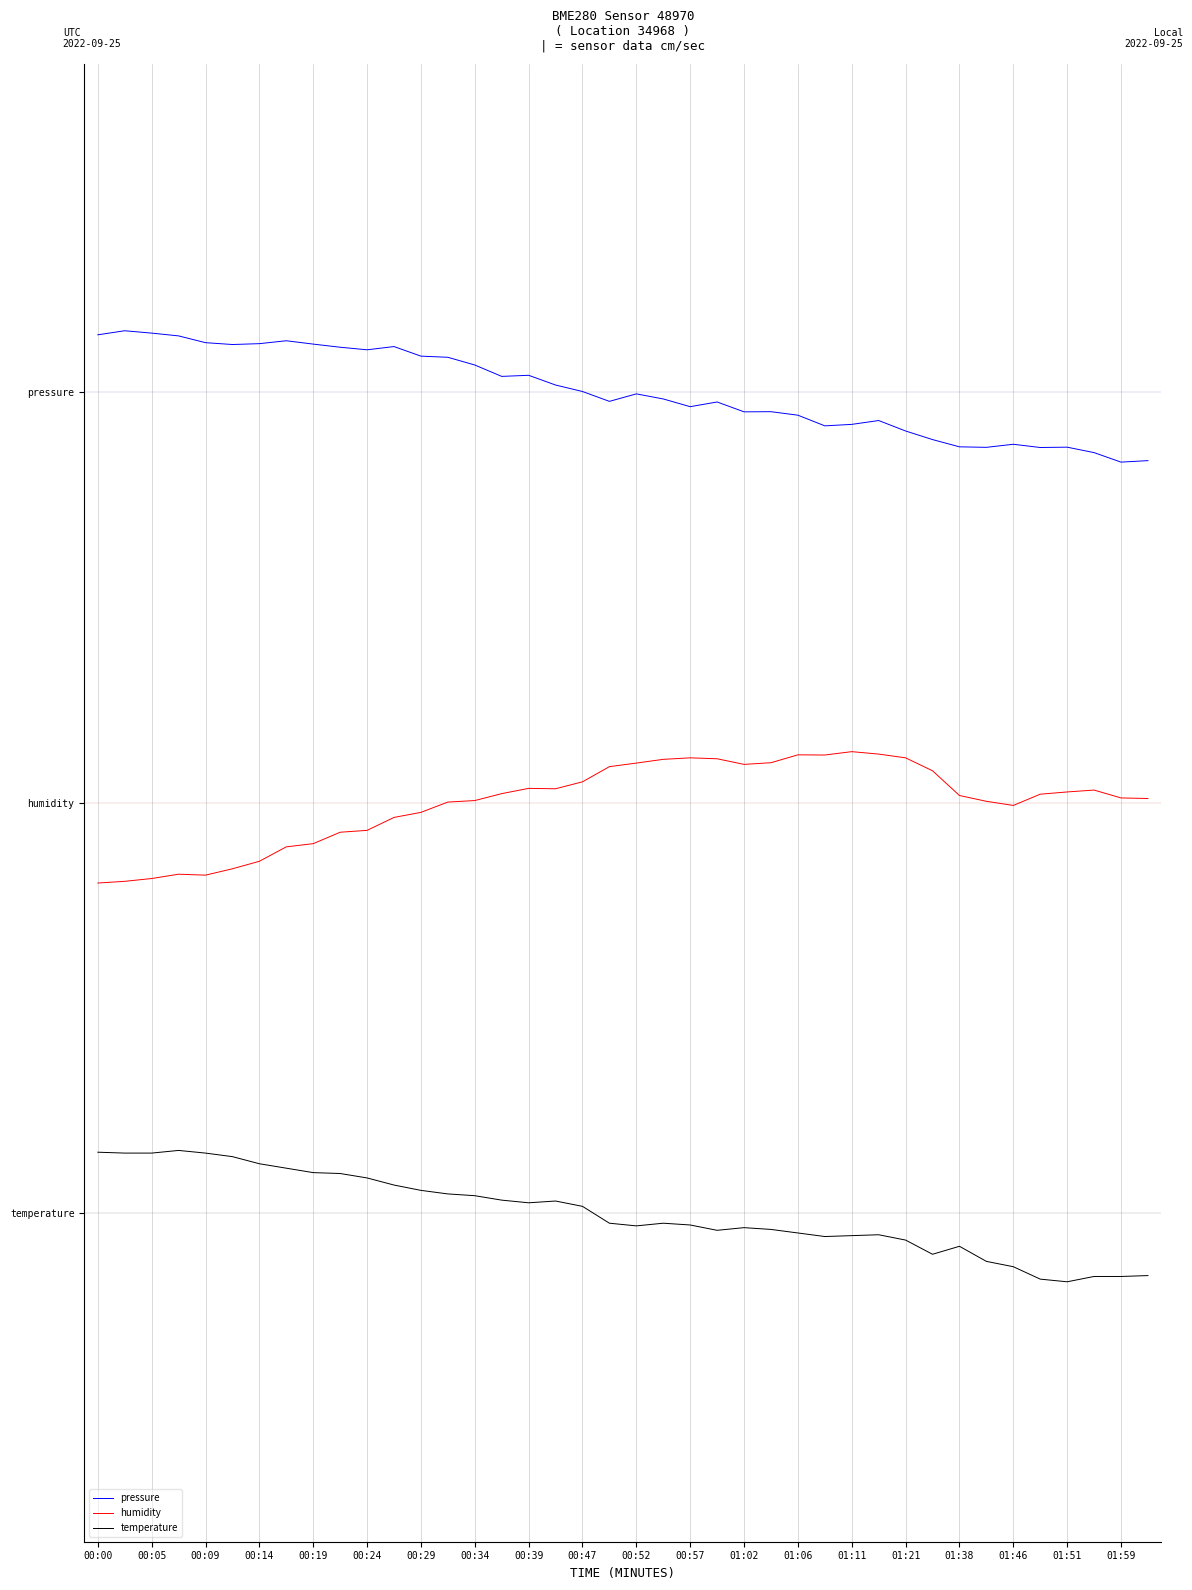

What are all the series names shown in the legend?

pressure, humidity, temperature